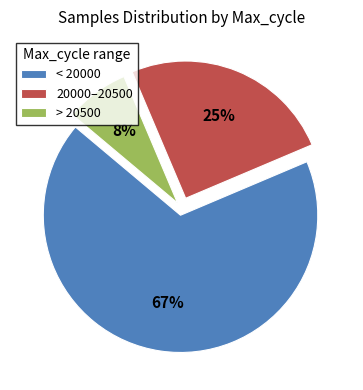

Is there a majority slice in this chart?

Yes